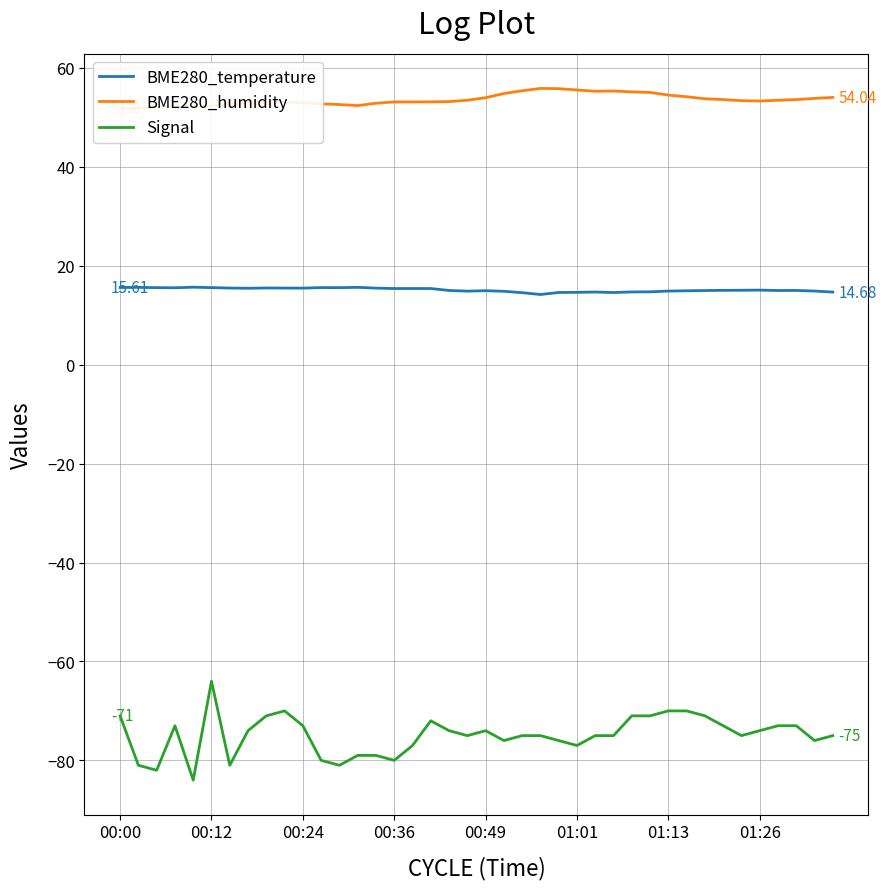

What position from the left is 39?

40